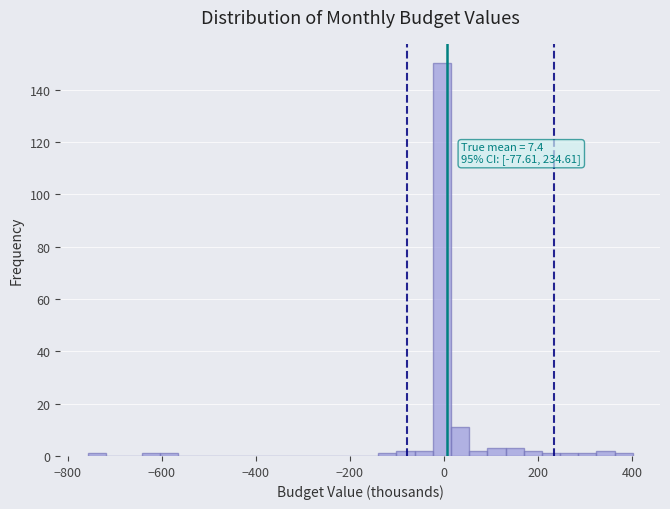

Read against the x-axis, roughly where is the centre of the tallest bar?

0